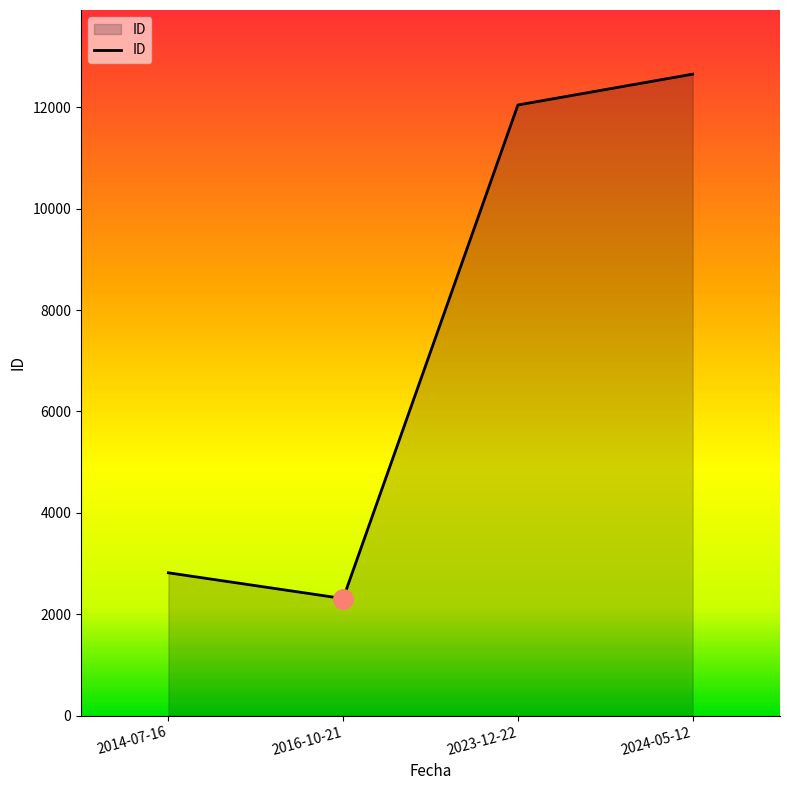

Read the value at 2014-07-16, to the nearest 10.

2820